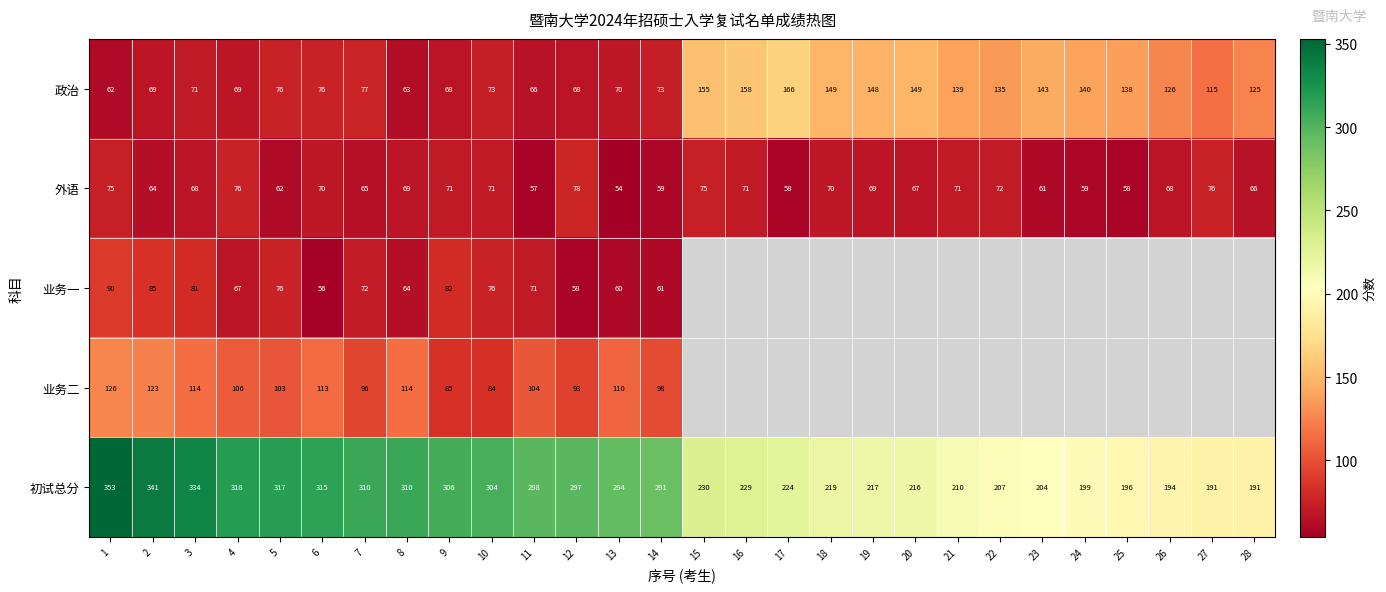

The 业务二 series shows 63.0 at 4. True or false?

False